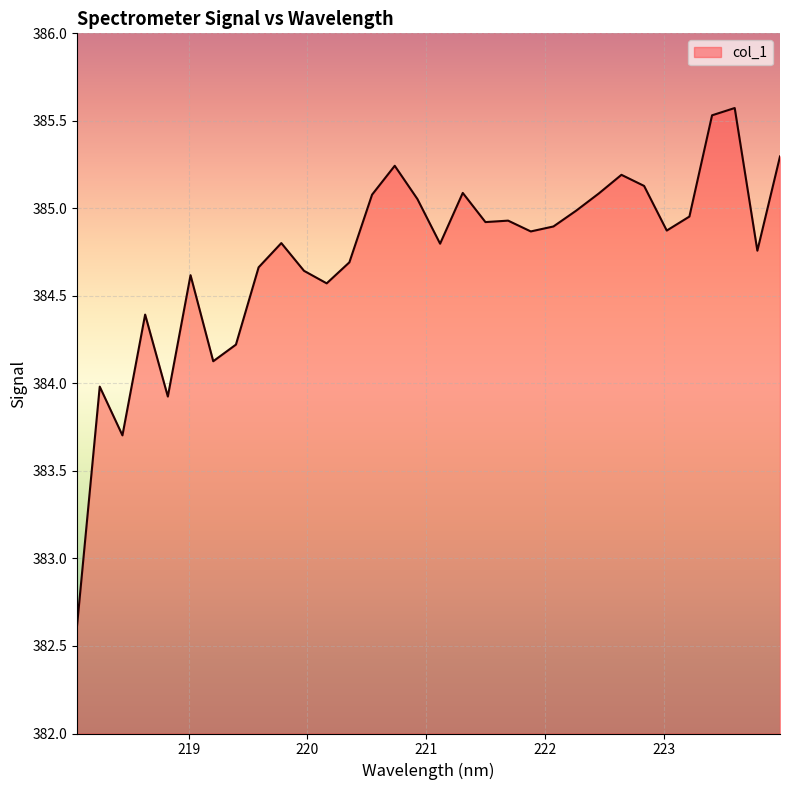

Does the chart display data point markers on the line(s)?

No